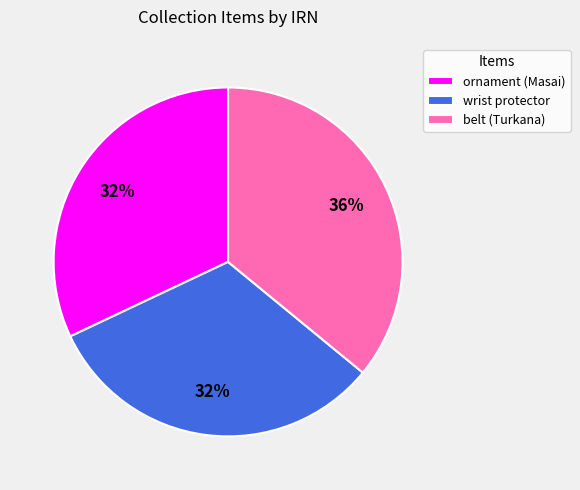

Which has a higher value, wrist protector or belt (Turkana)?

belt (Turkana)